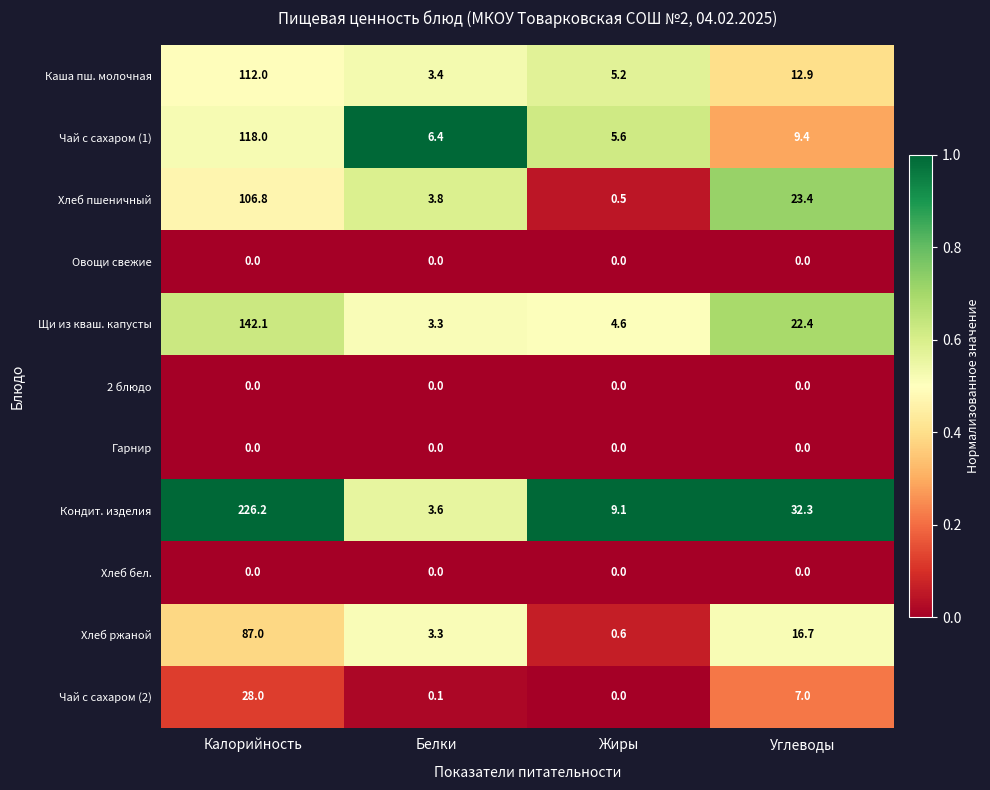

What is the average value of the Хлеб ржаной series?

26.9